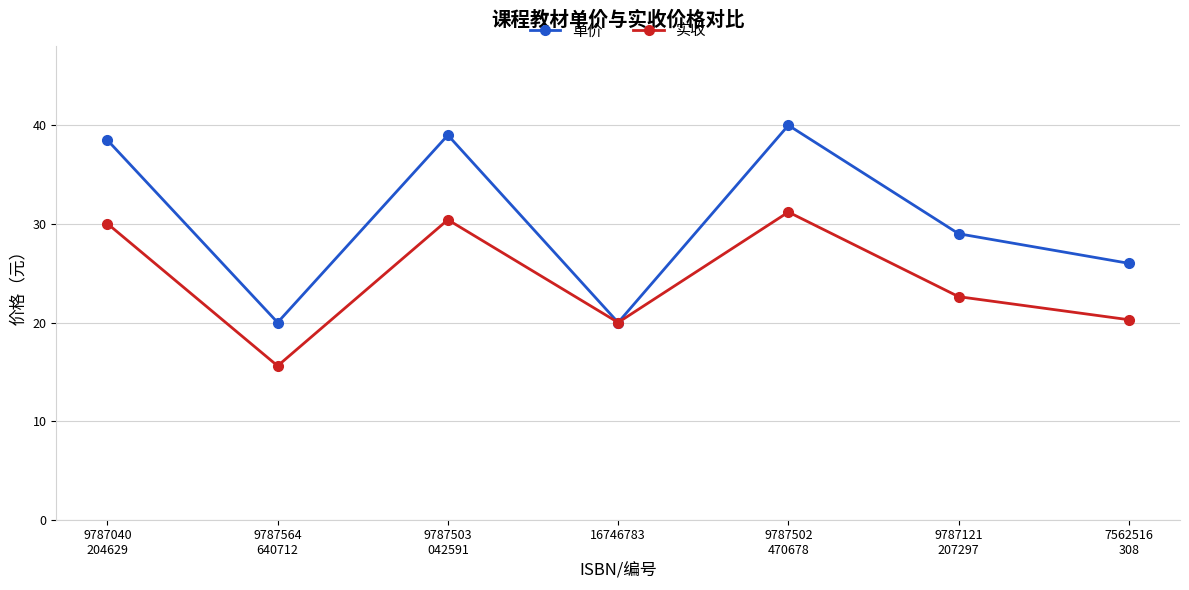

The 单价 series shows 25.1 at 9787502
470678. True or false?

False